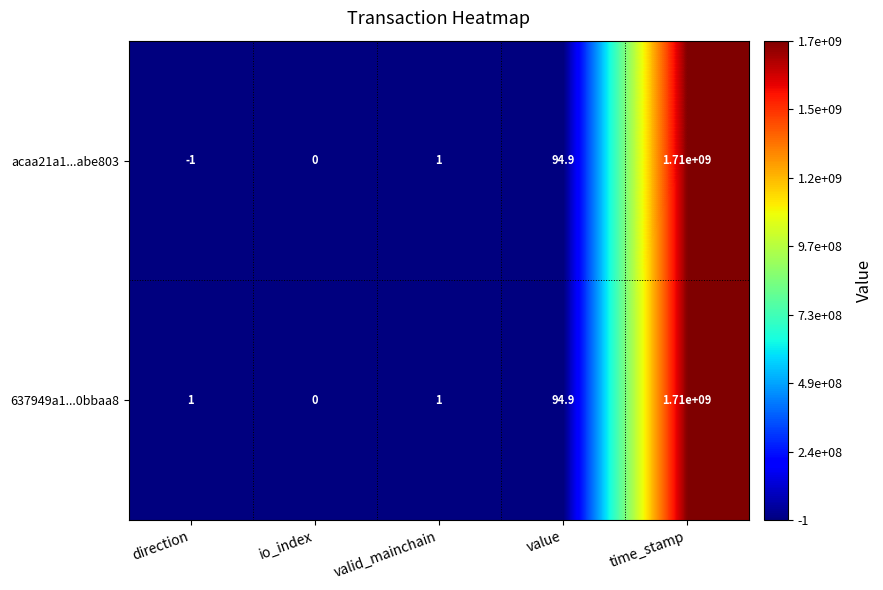

Reading left to right, extract all data points from this chart.

acaa21a1...abe803: -1.0	0.0	1.0	94.9	1710000000.0
637949a1...0bbaa8: 1.0	0.0	1.0	94.9	1710000000.0